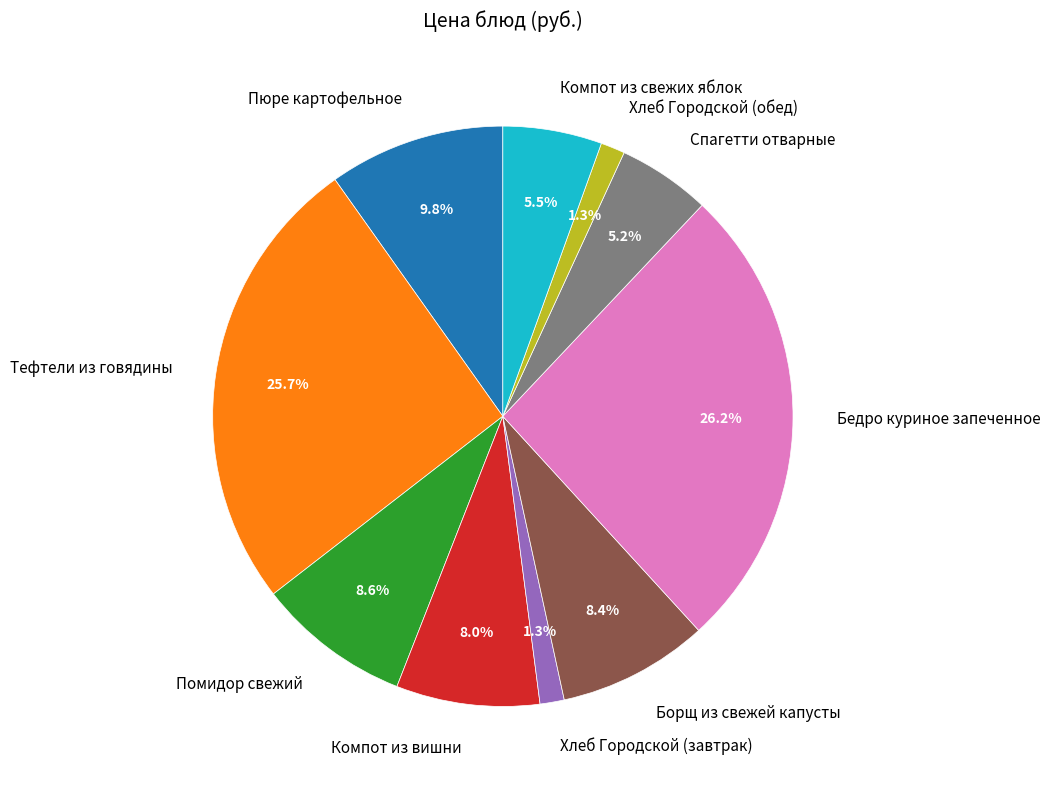

How many slices are in this pie chart?

10